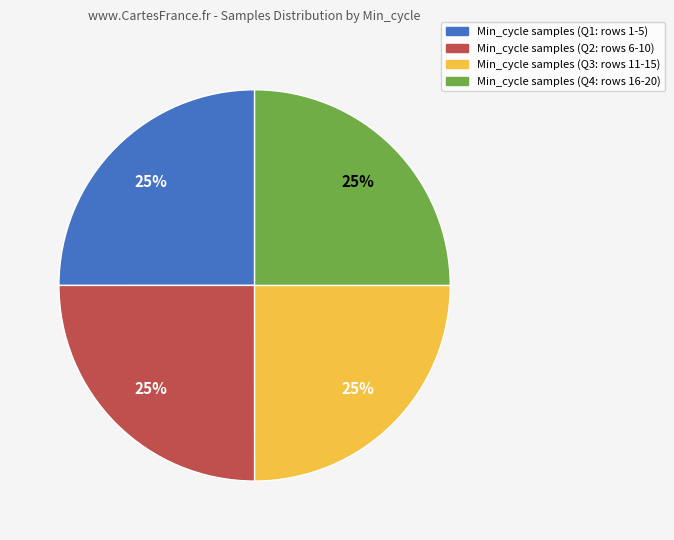

How many slices are in this pie chart?

4